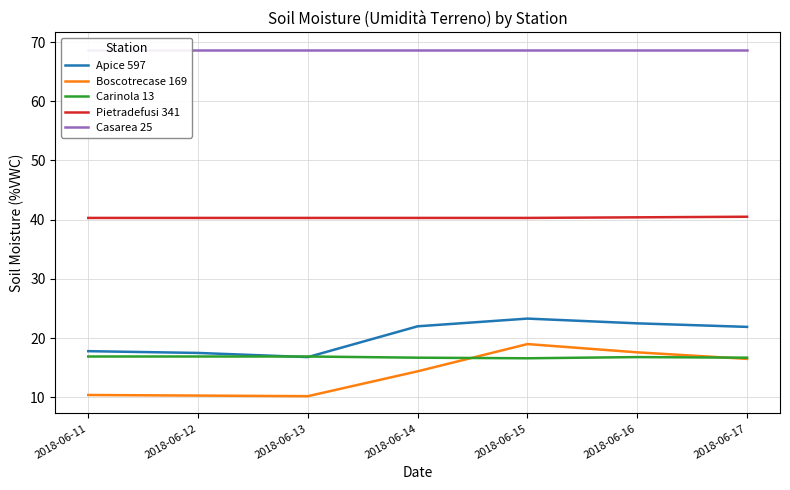

The value of Carinola 13 at 2018-06-14 is 16.7. True or false?

True